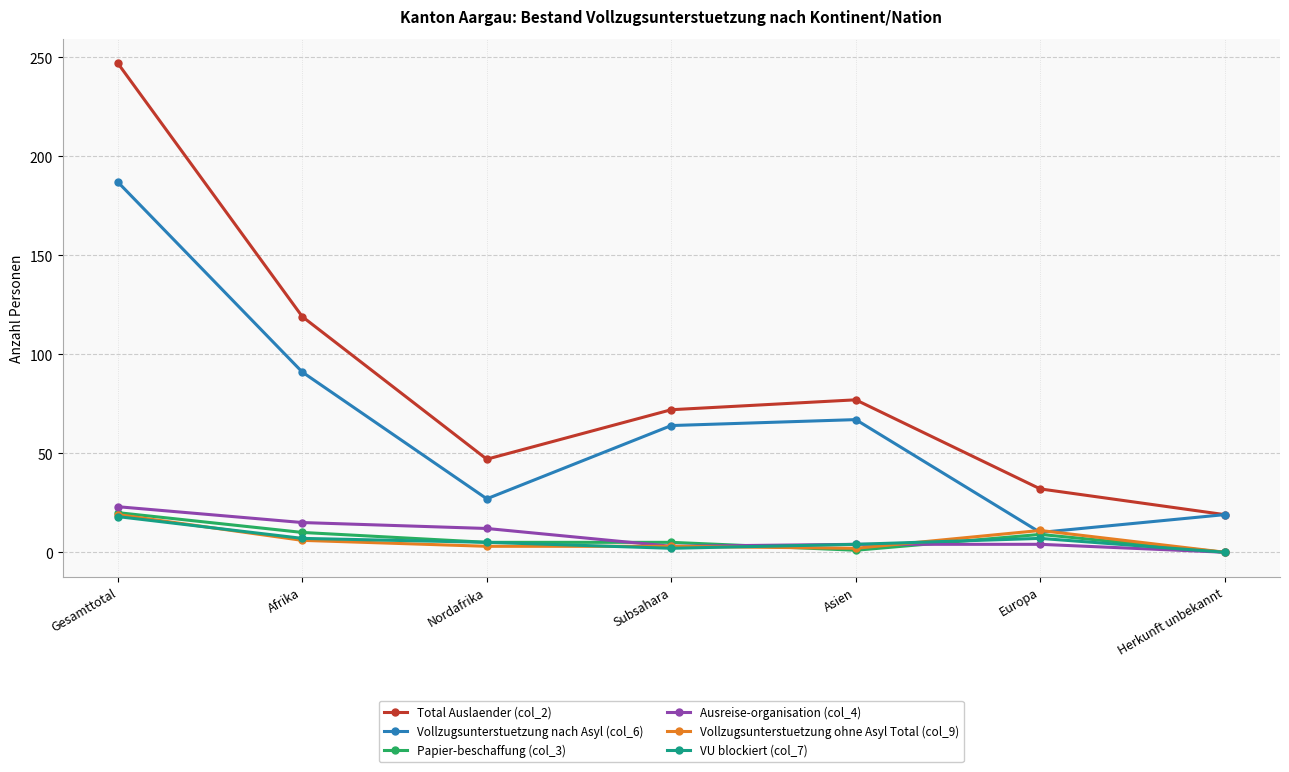

What is the total value across all series at Subsahara?

149